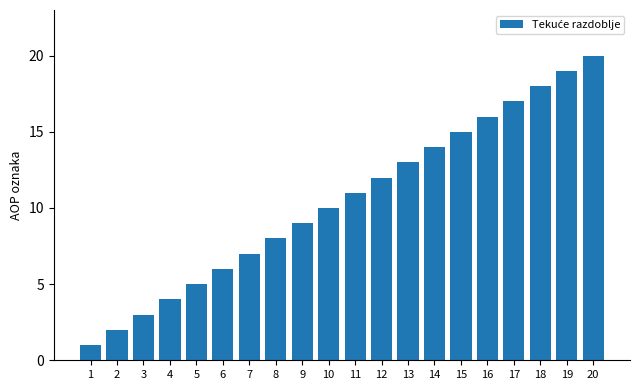

What value does the data have at 9, to the nearest 10?

10